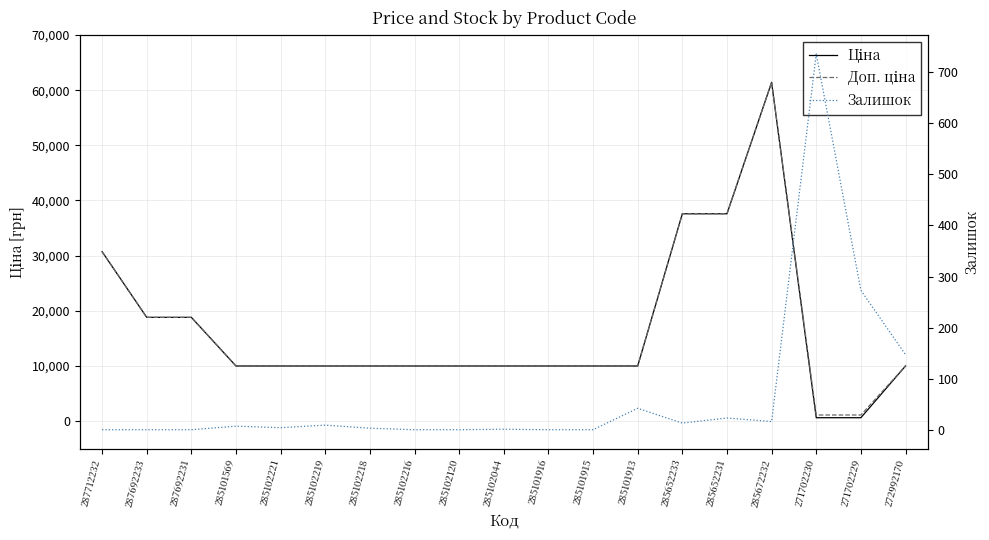

How many data points in Доп. ціна are above 9974?

17